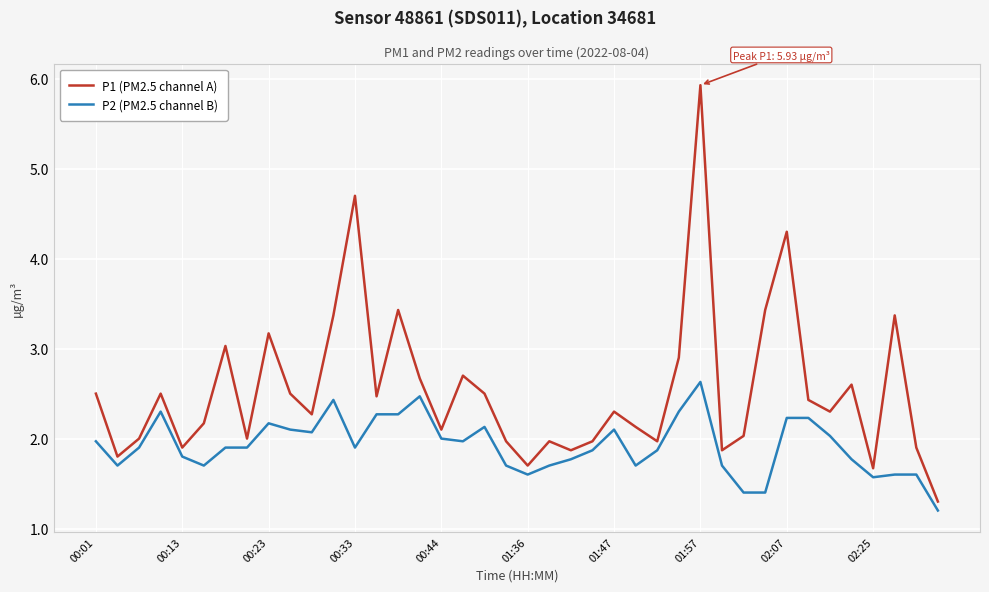

Which series has the largest range (max minus min)?

P1 (PM2.5 channel A)